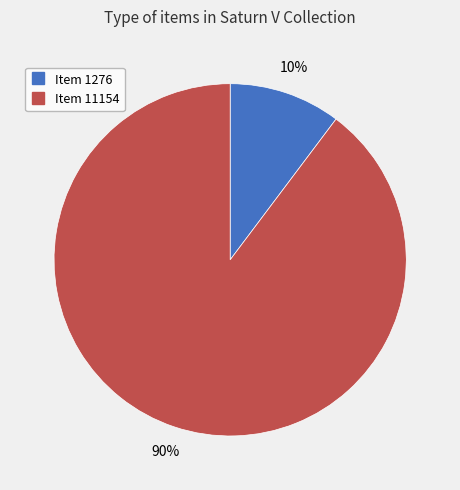

Which category has the biggest portion of the pie?

Item 11154